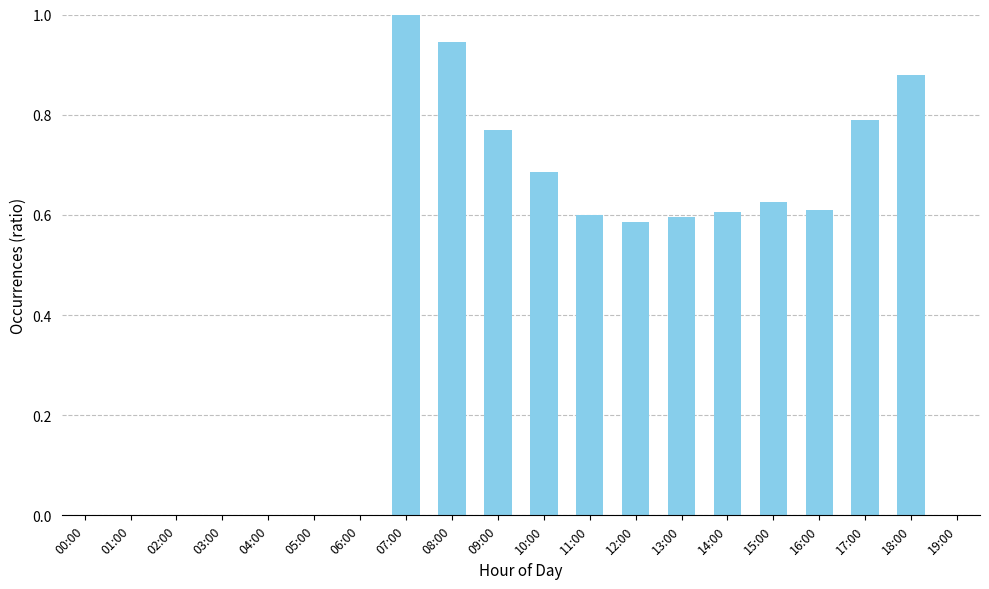

Are the bars grouped side by side (vs. stacked)?

No